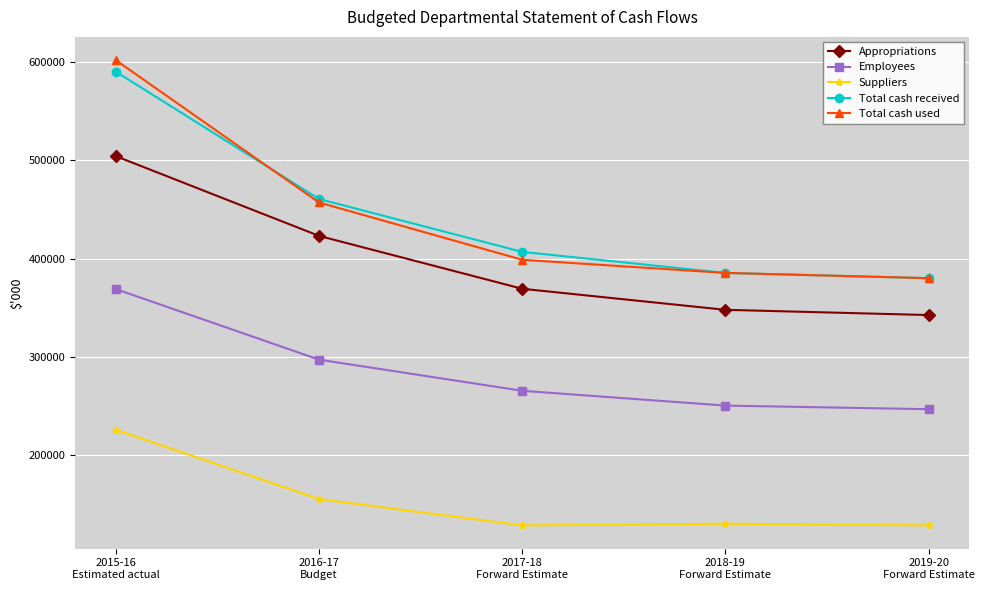

What is the label of the 1st point from the right?

2019-20
Forward Estimate